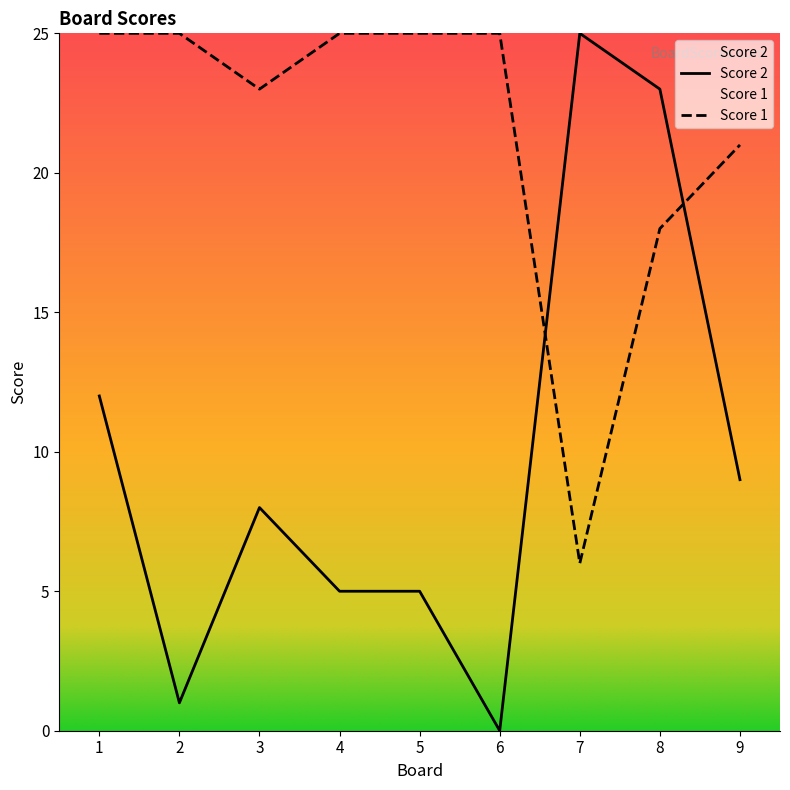

What is the approximate value of Score 1 at 4?

25